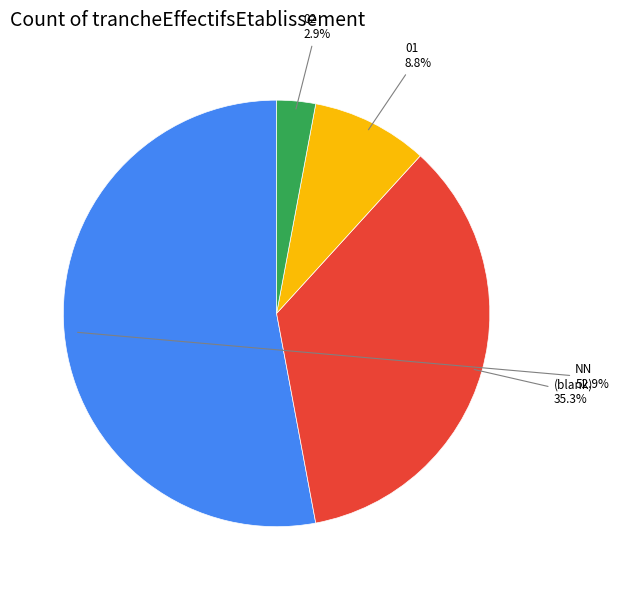

Is there any slice that represents more than half of the pie?

Yes